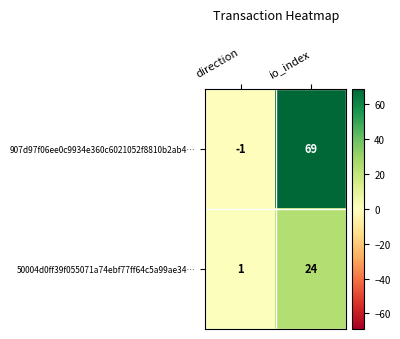

Which series has the largest total across all categories?

907d97f06ee0c9934e360c6021052f8810b2ab4…